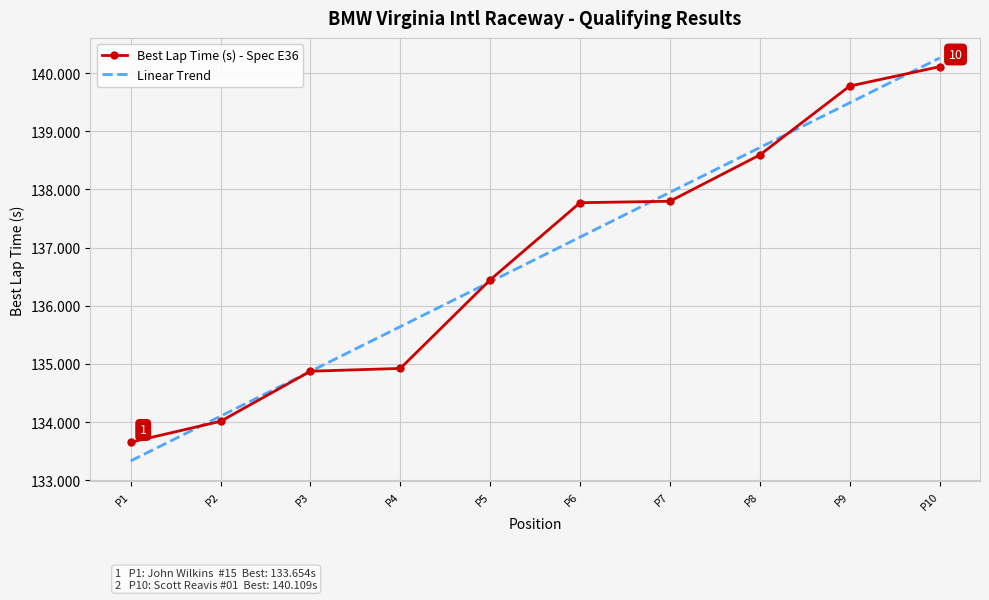

Rank the series at P4 from highest to lowest value.

Linear Trend, Best Lap Time (s) - Spec E36